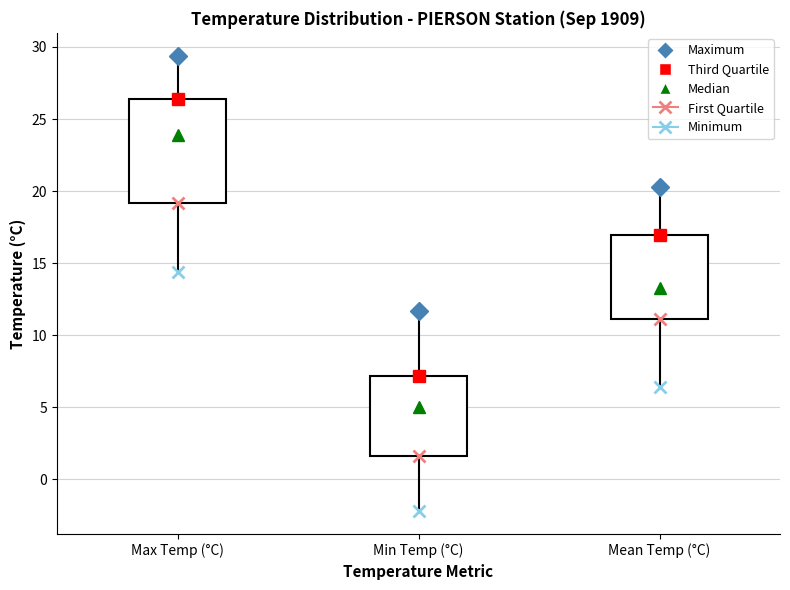

Where does the upper whisker of the box for Mean Temp (°C) end on the y-axis? The values are not printed on the chart, so give them approximately, as read against the axis.

20.5